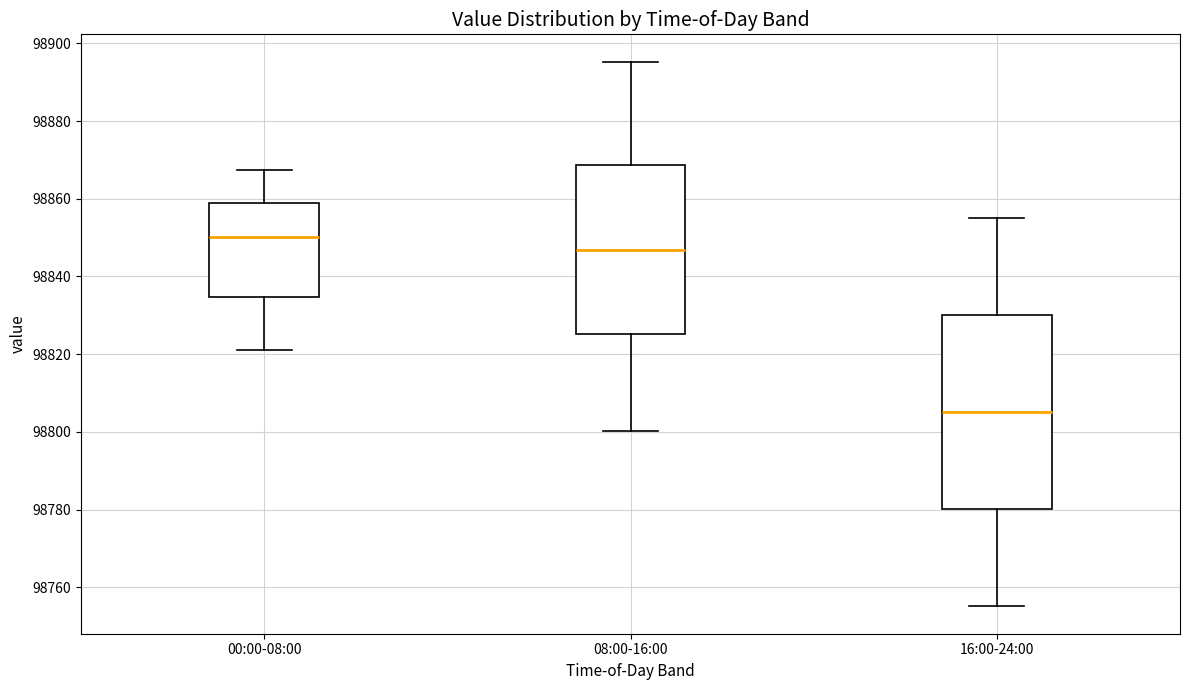

Reading left to right, read every box against the y-axis: the position of its median line, the range the box covers, and the ends of its whiskers. The values are not printed on the chart, so give them approximately, as read against the axis.

00:00-08:00: median 98850, box 98834 to 98858, whiskers 98822 to 98868
08:00-16:00: median 98846, box 98826 to 98868, whiskers 98800 to 98896
16:00-24:00: median 98806, box 98780 to 98830, whiskers 98756 to 98856